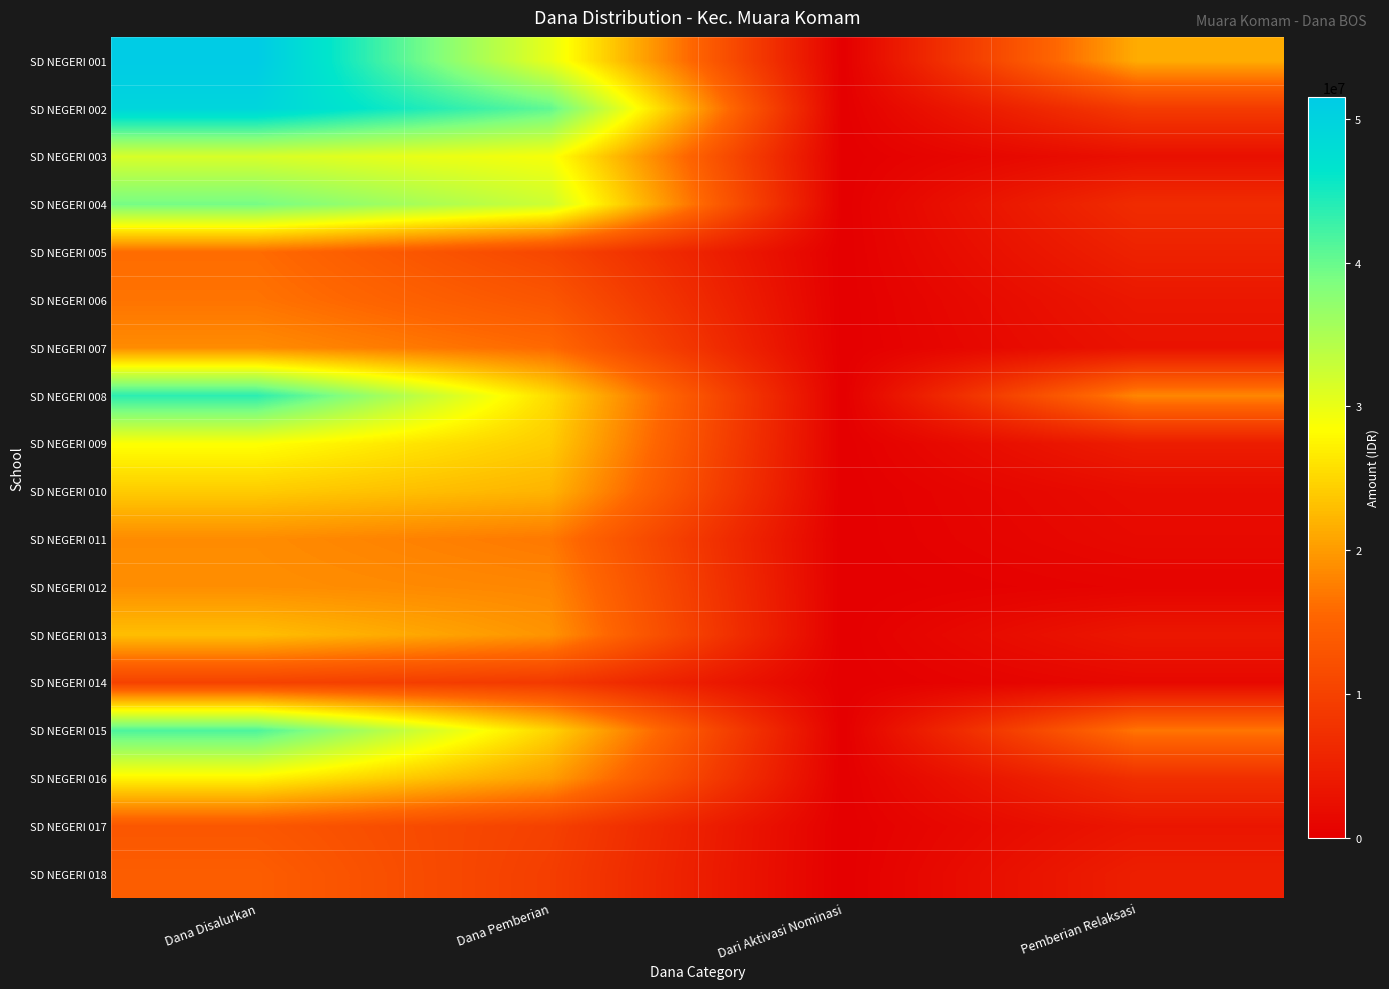

Rank the series at Dana Pemberian from highest to lowest value.

SD NEGERI 002, SD NEGERI 004, SD NEGERI 001, SD NEGERI 003, SD NEGERI 008, SD NEGERI 015, SD NEGERI 009, SD NEGERI 010, SD NEGERI 016, SD NEGERI 013, SD NEGERI 012, SD NEGERI 011, SD NEGERI 007, SD NEGERI 006, SD NEGERI 005, SD NEGERI 017, SD NEGERI 018, SD NEGERI 014